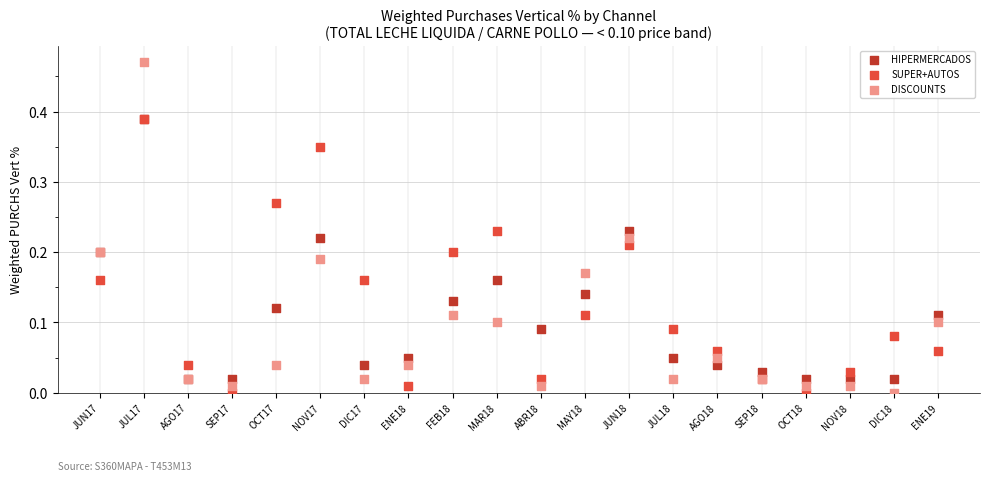

Which series has the widest spread of Y values?

DISCOUNTS